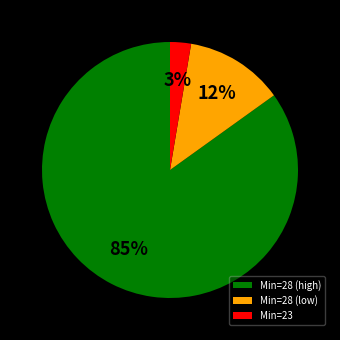

True or false: Min=28 (high) accounts for 70% of the total.

False